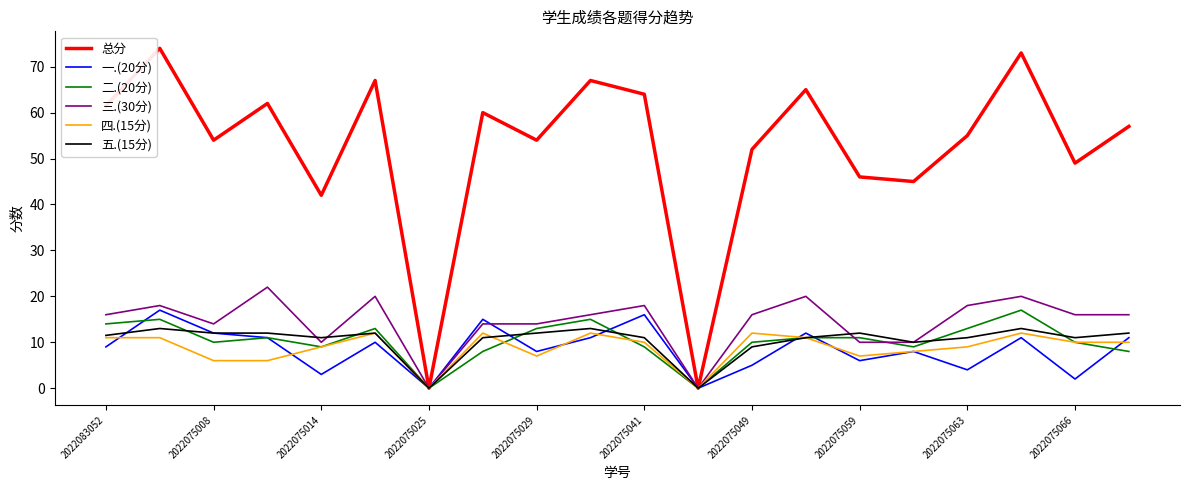

Which series has the largest total across all categories?

总分